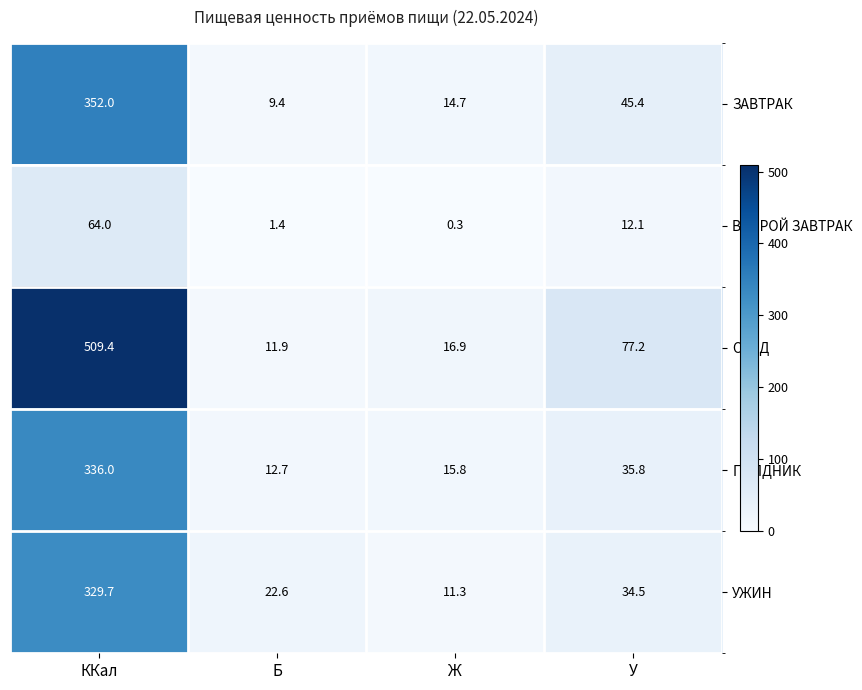

What is the maximum value shown in the chart?

509.4